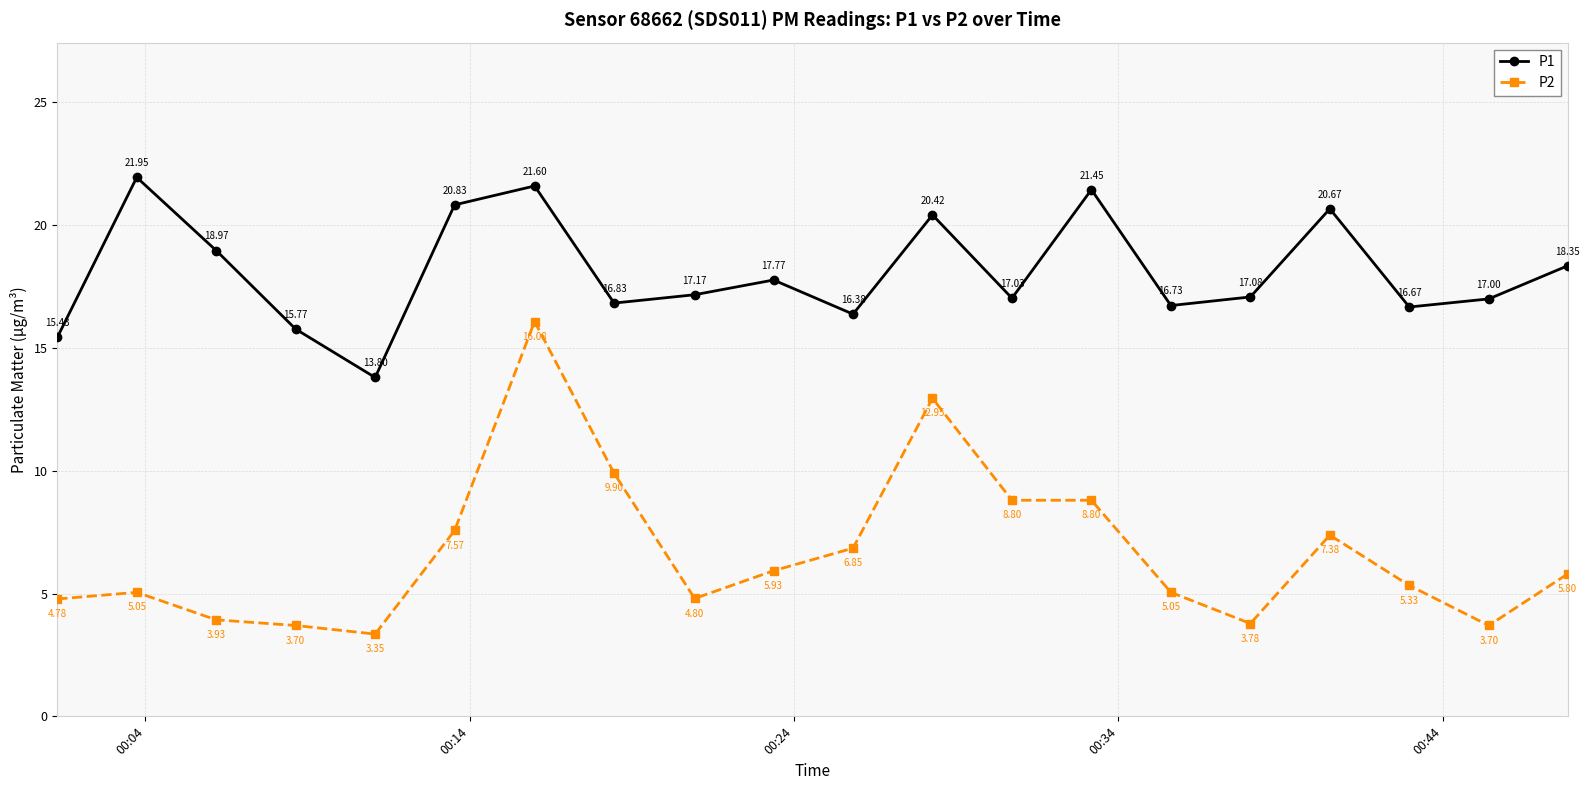

Which series has the largest total across all categories?

P1